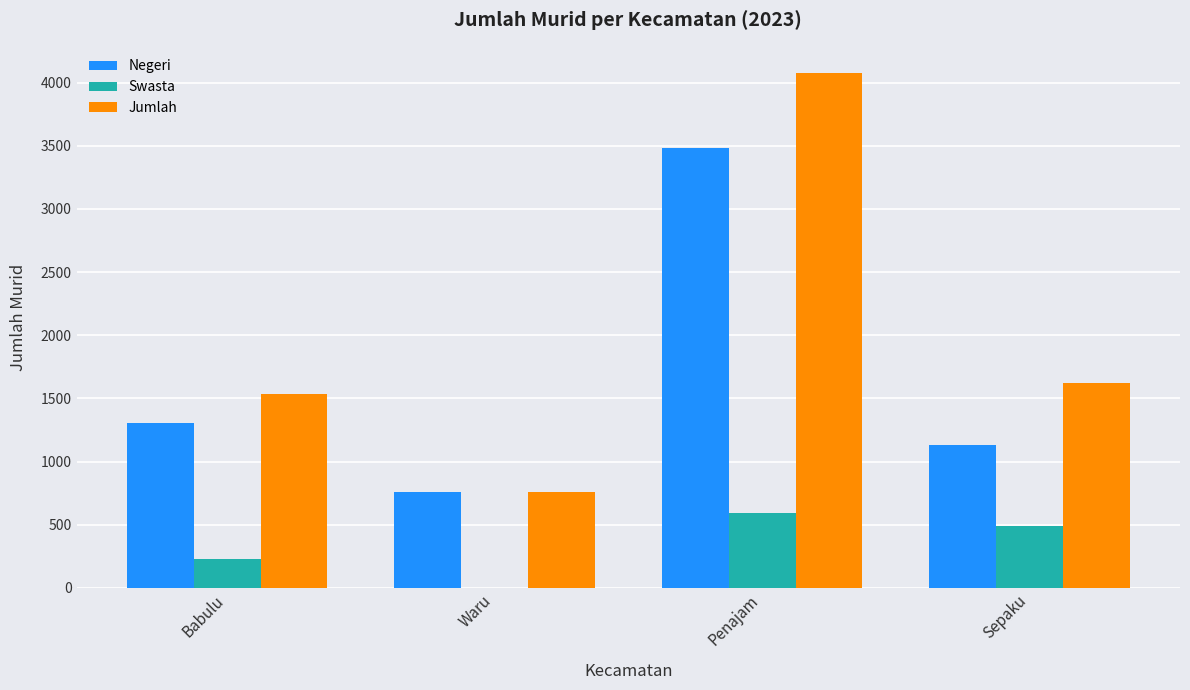

What is the sum of all Negeri values?

6677